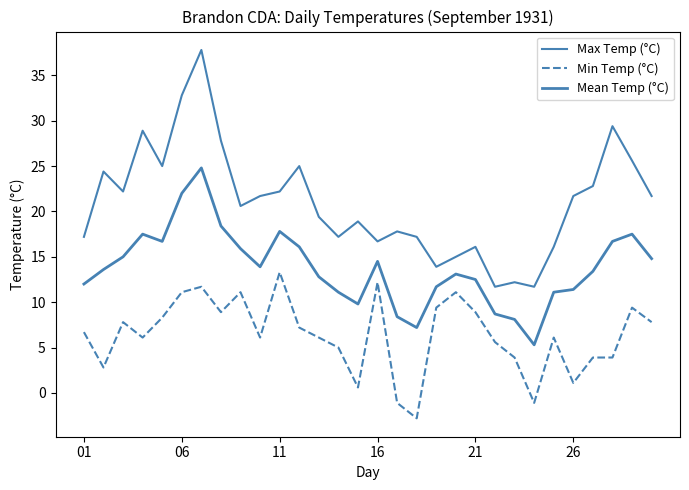

Does the chart have visible grid lines?

No